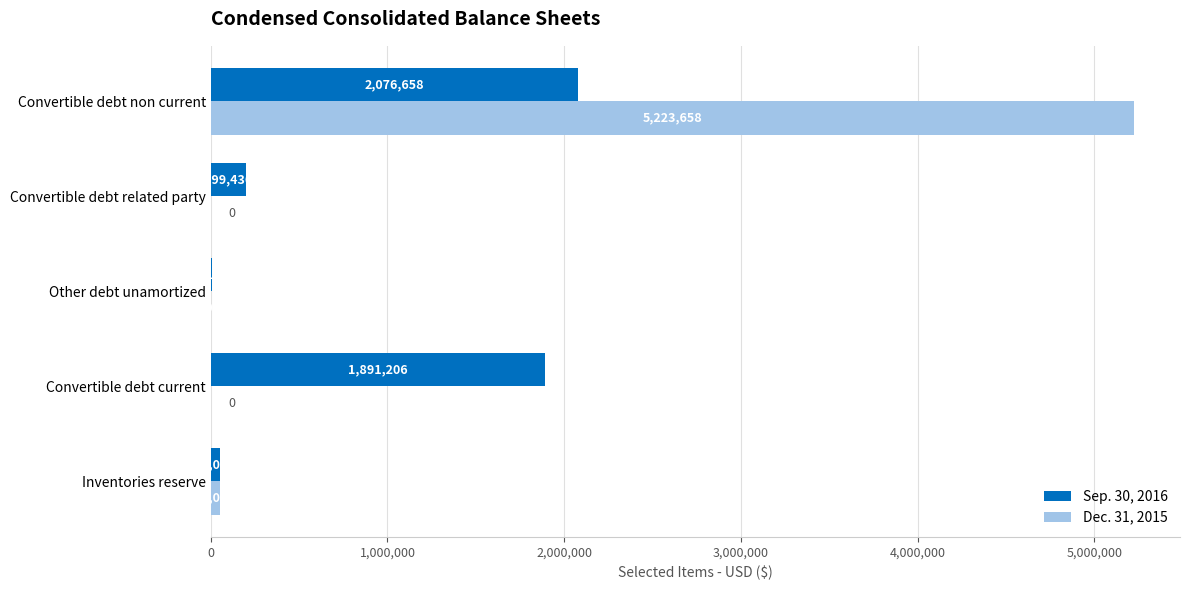

What is the total value across all series at Convertible debt non current?

7300316